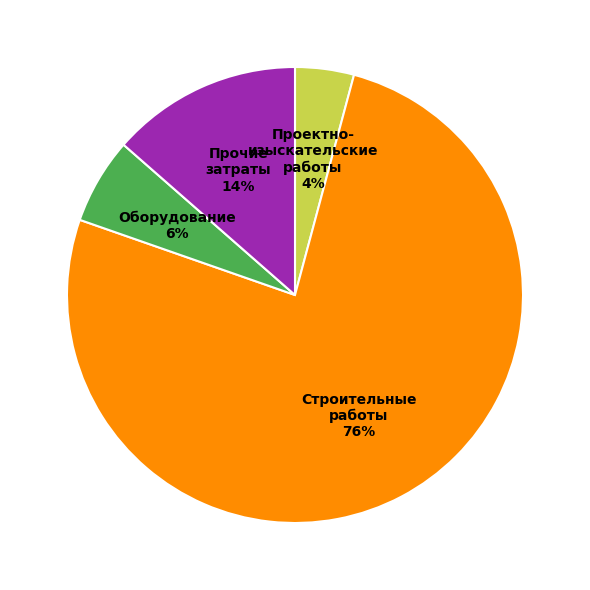

How many segments does this pie chart have?

4